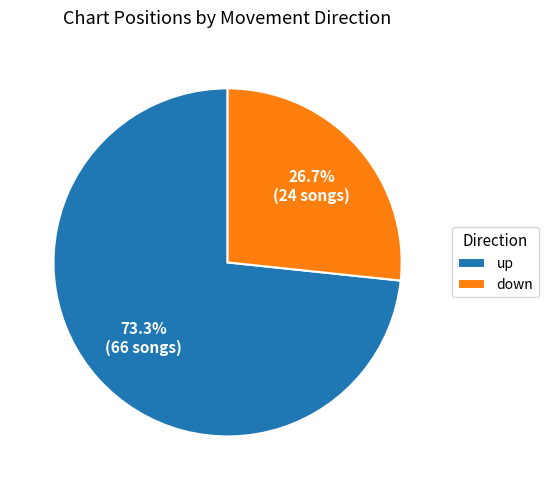

Which category has the biggest portion of the pie?

up